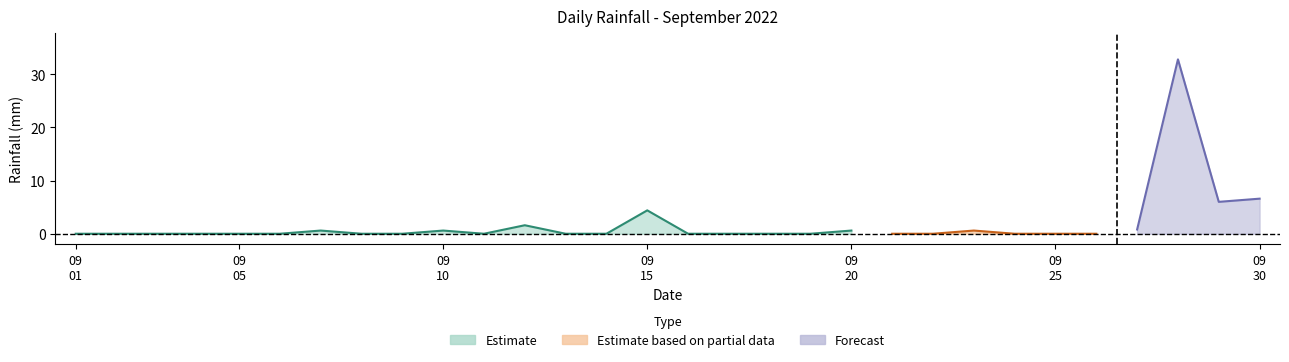

How many points are higher than both their immediate neighbors (excluding endpoints)?

7